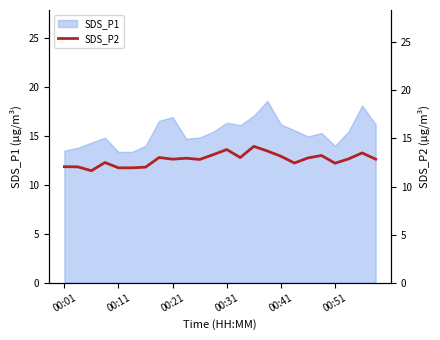

True or false: SDS_P1 has a value of 16.3 at 00:31.

True